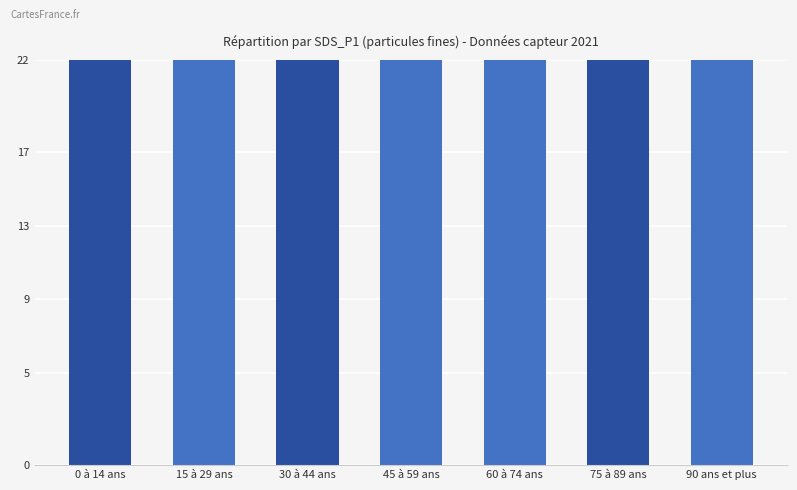

Reading left to right, what are all the values shown in this chart?

55.2	53.7	61.0	51.8	53.7	57.1	52.9